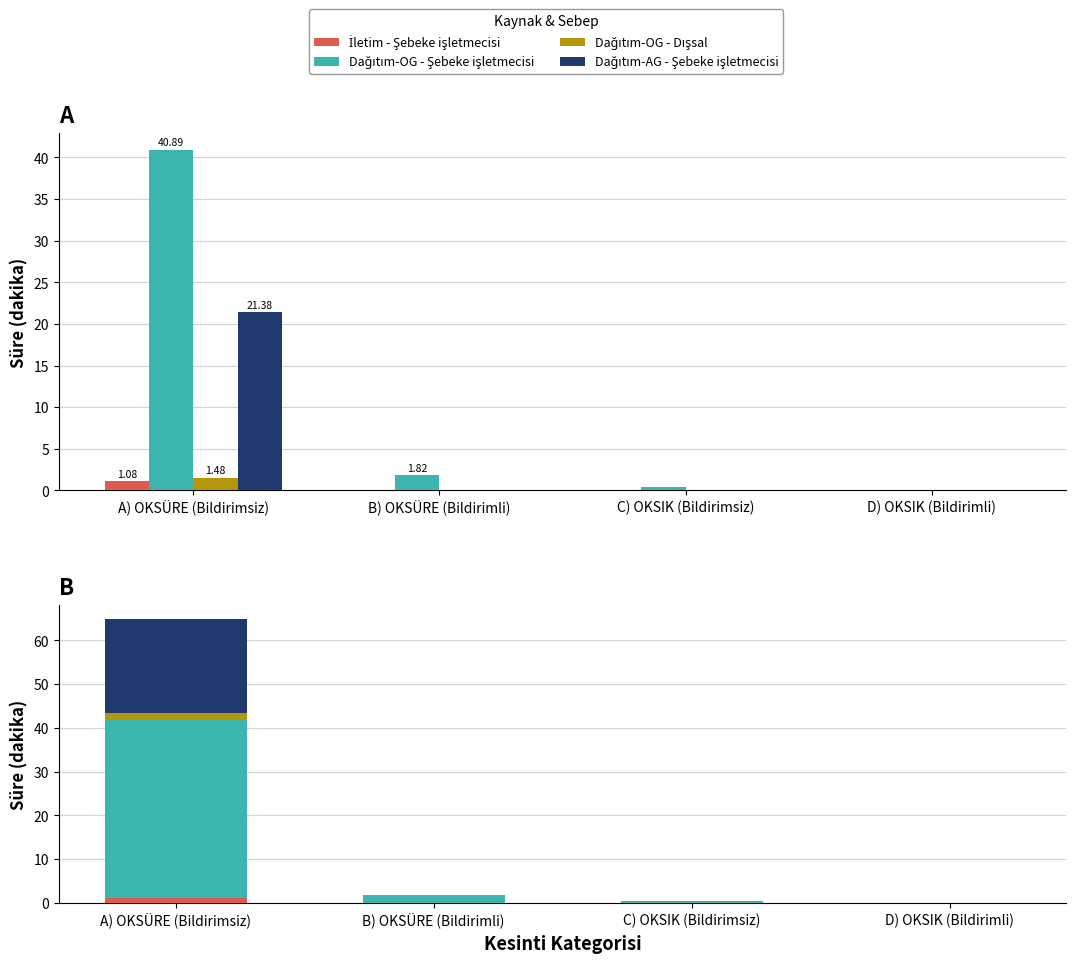

Are the bars grouped side by side (vs. stacked)?

Yes